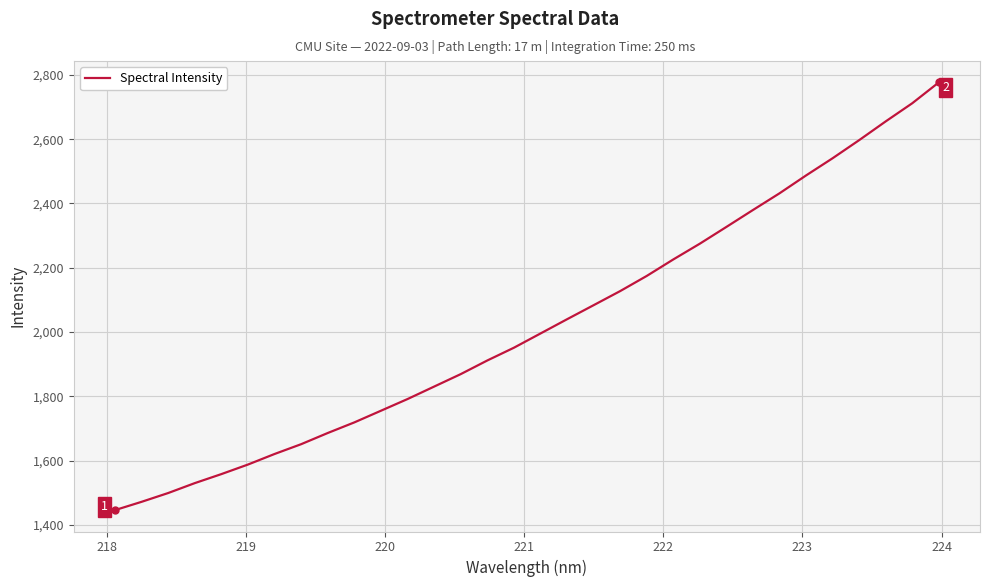

What is the smallest value displayed?

1446.4